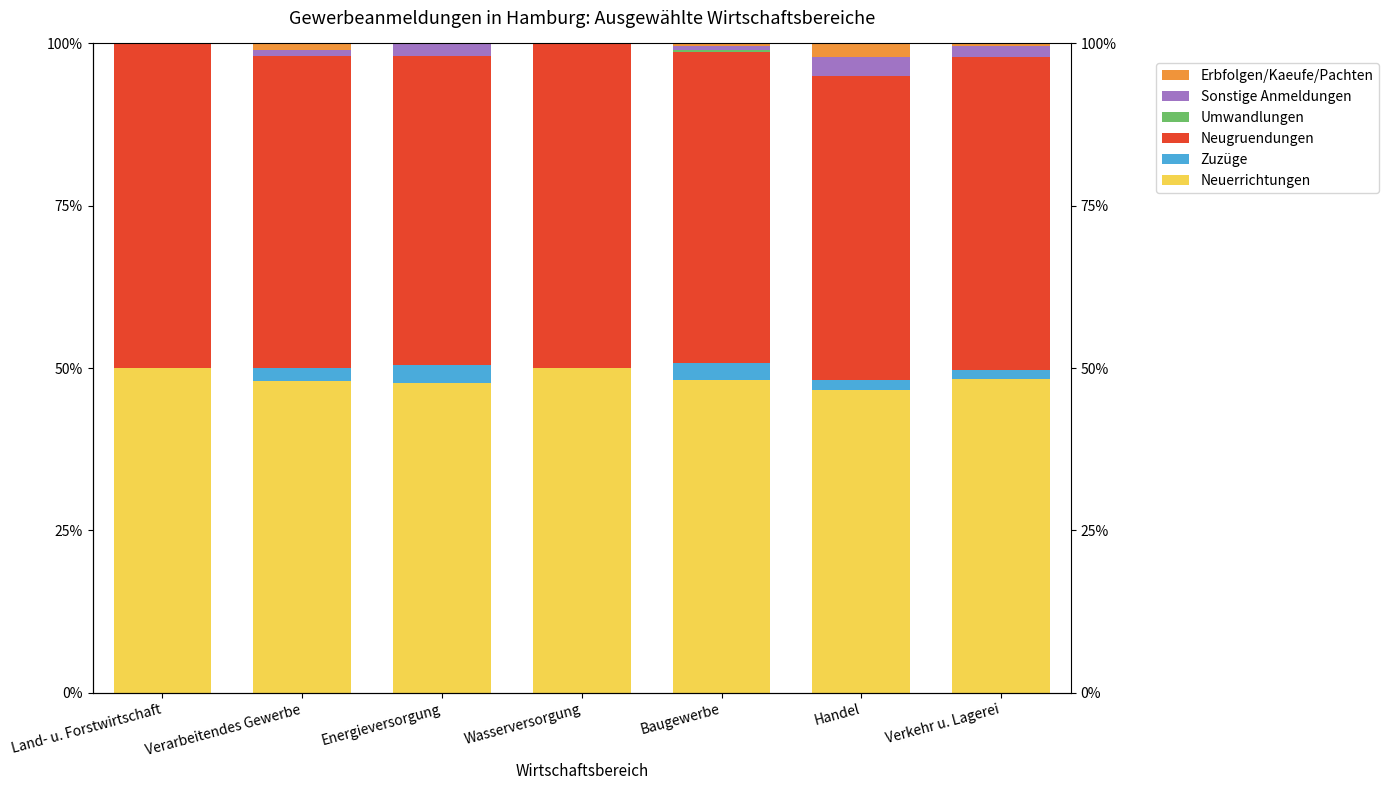

What is the difference between the maximum and minimum values in the Neuerrichtungen series?

3.3